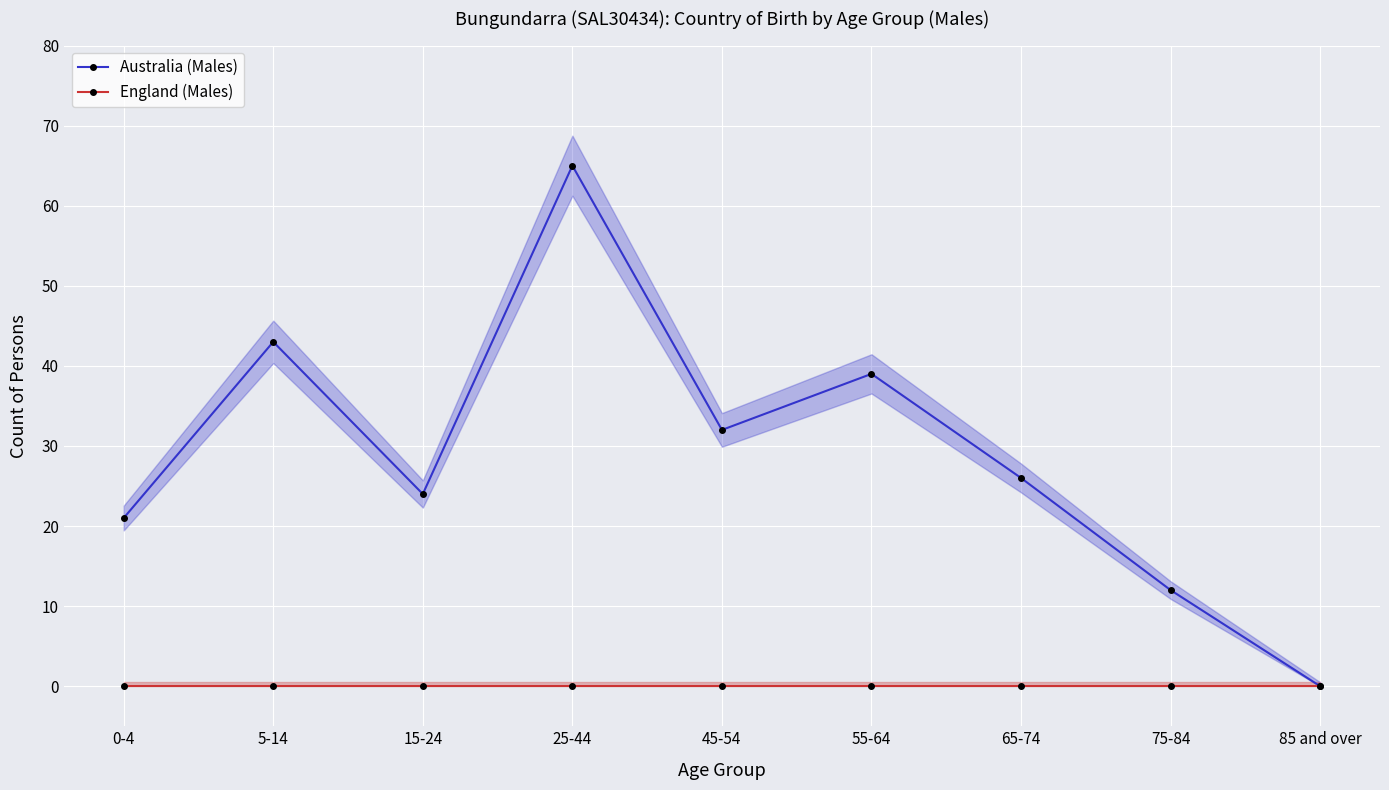

What is the spread (max minus min) of values at 65-74?

26